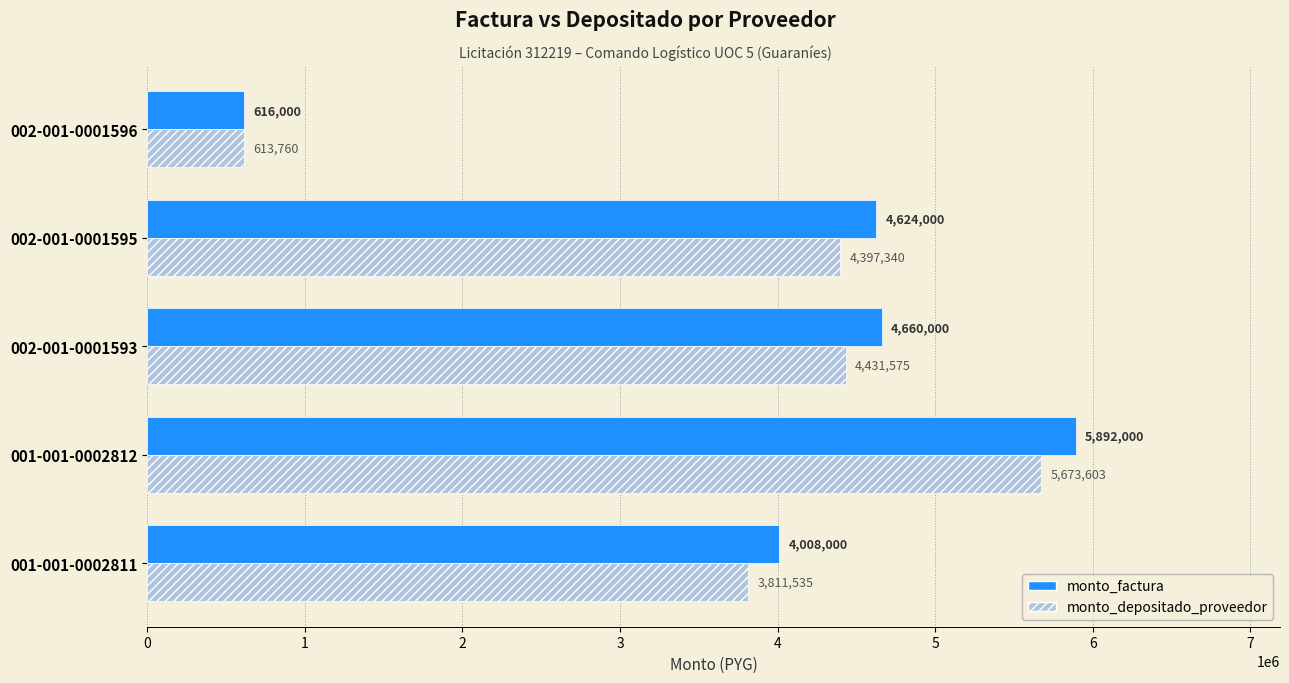

What value does the monto_depositado_proveedor series have at 002-001-0001596, to the nearest 100?

613800